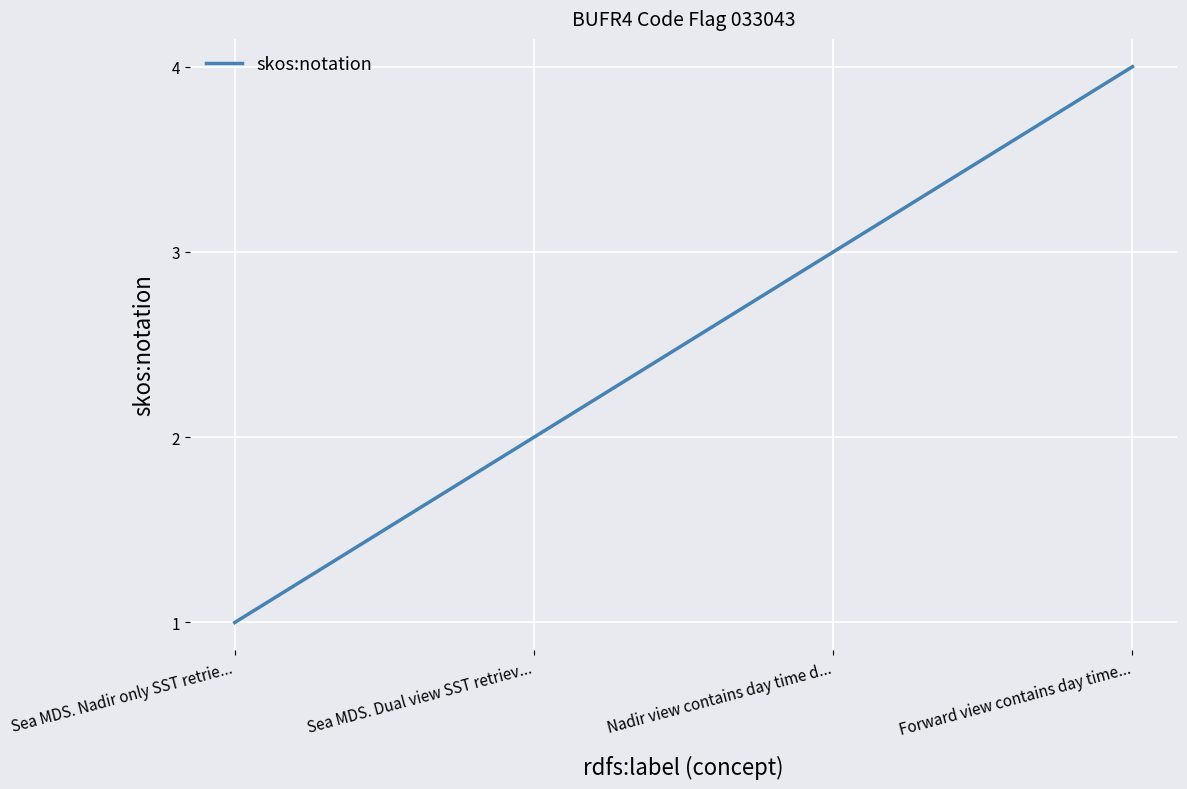

How many values are below 3?

2